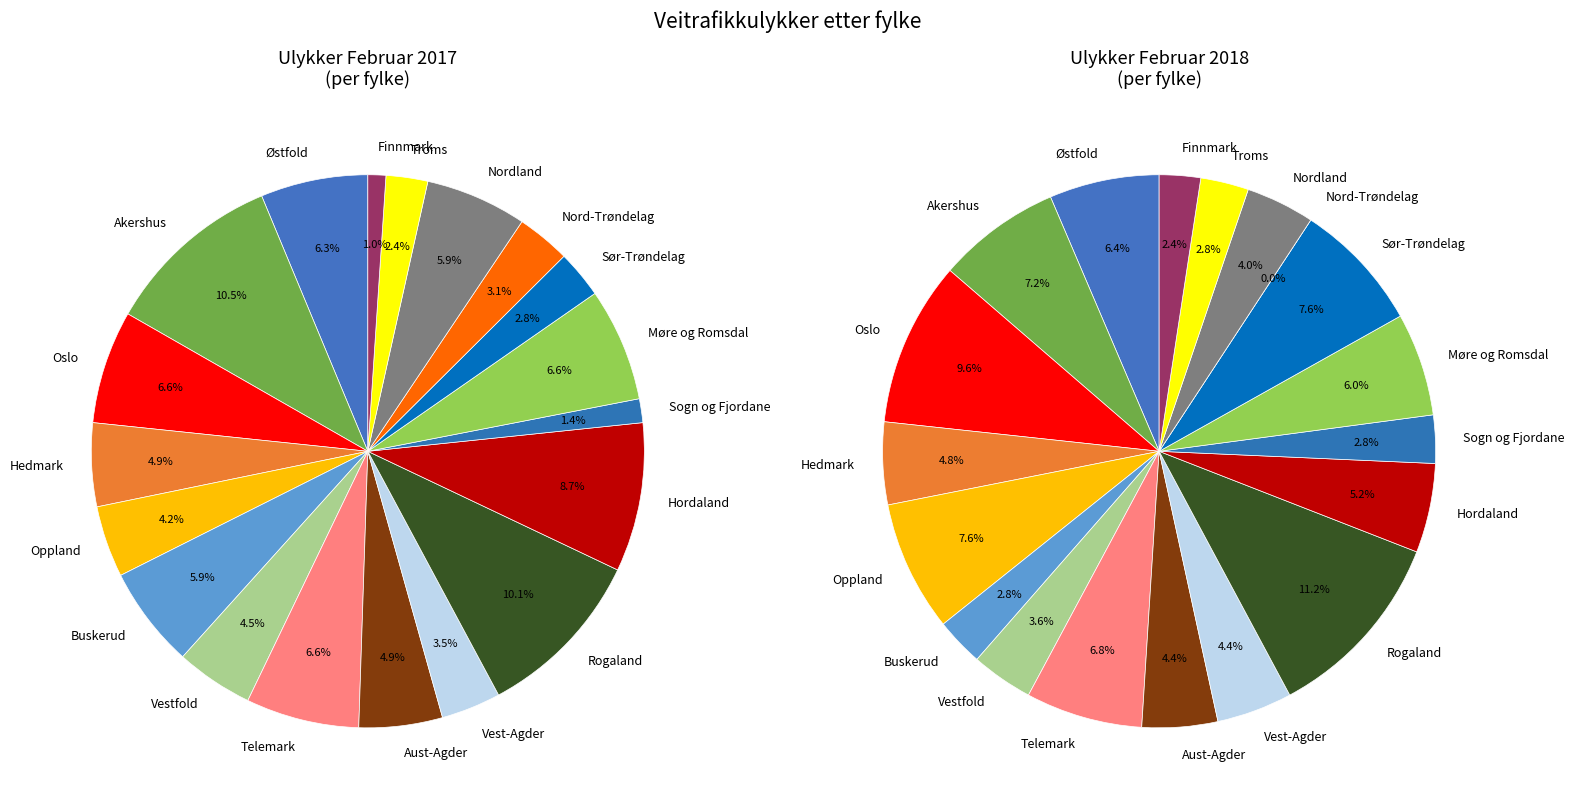

True or false: Hedmark accounts for 1% of the total.

False